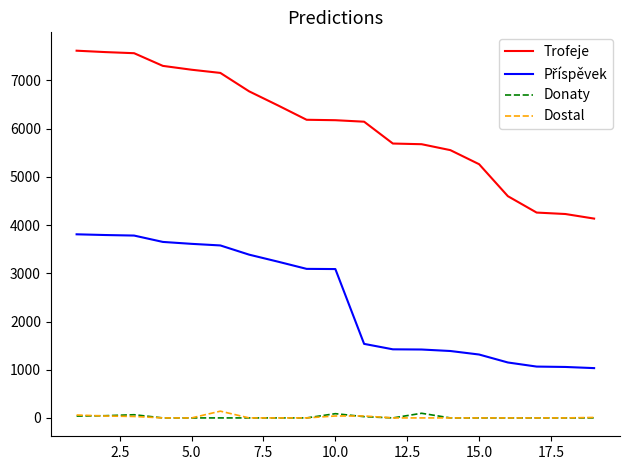

Which series has the largest total across all categories?

Trofeje